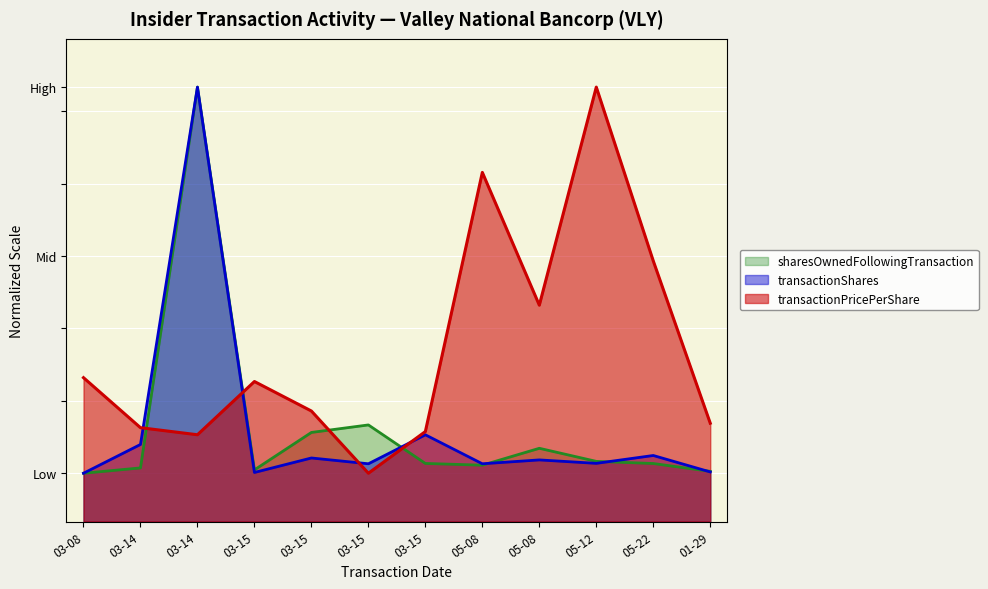

Count the number of categories in the chart.

12